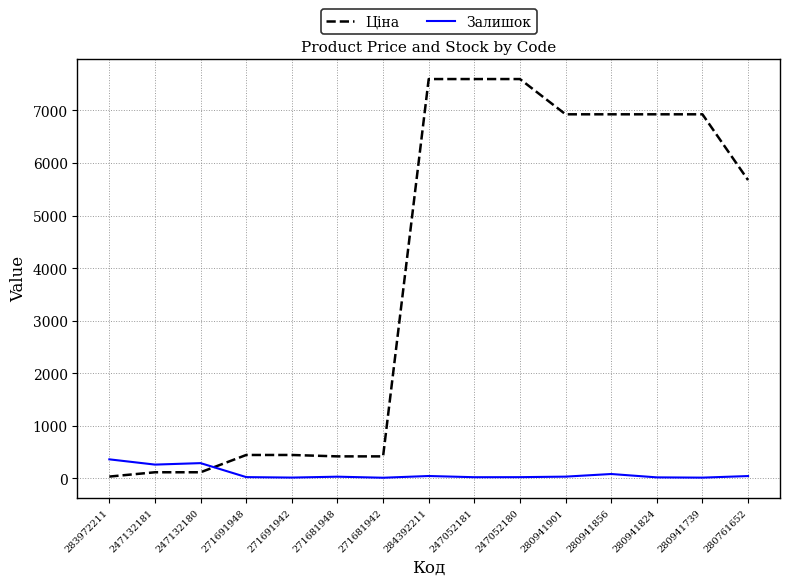

What position from the right is 283972211?

15